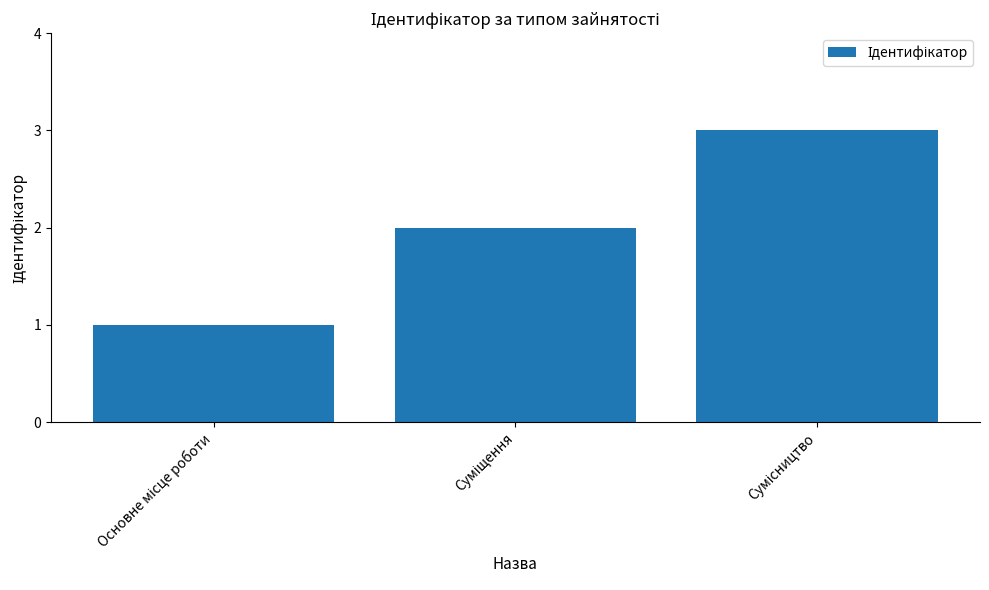

What is the sum of all values?

6